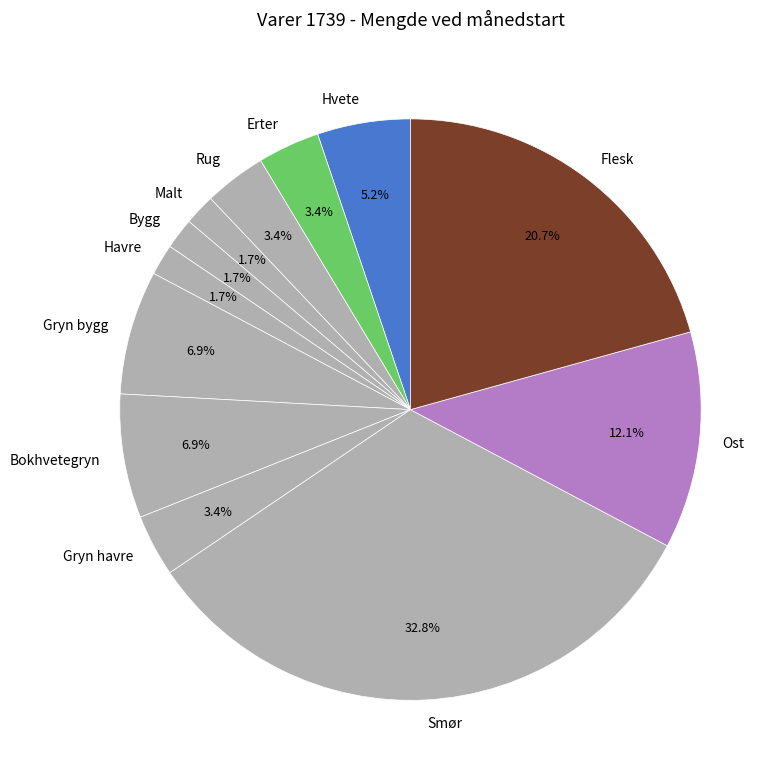

How many segments does this pie chart have?

12